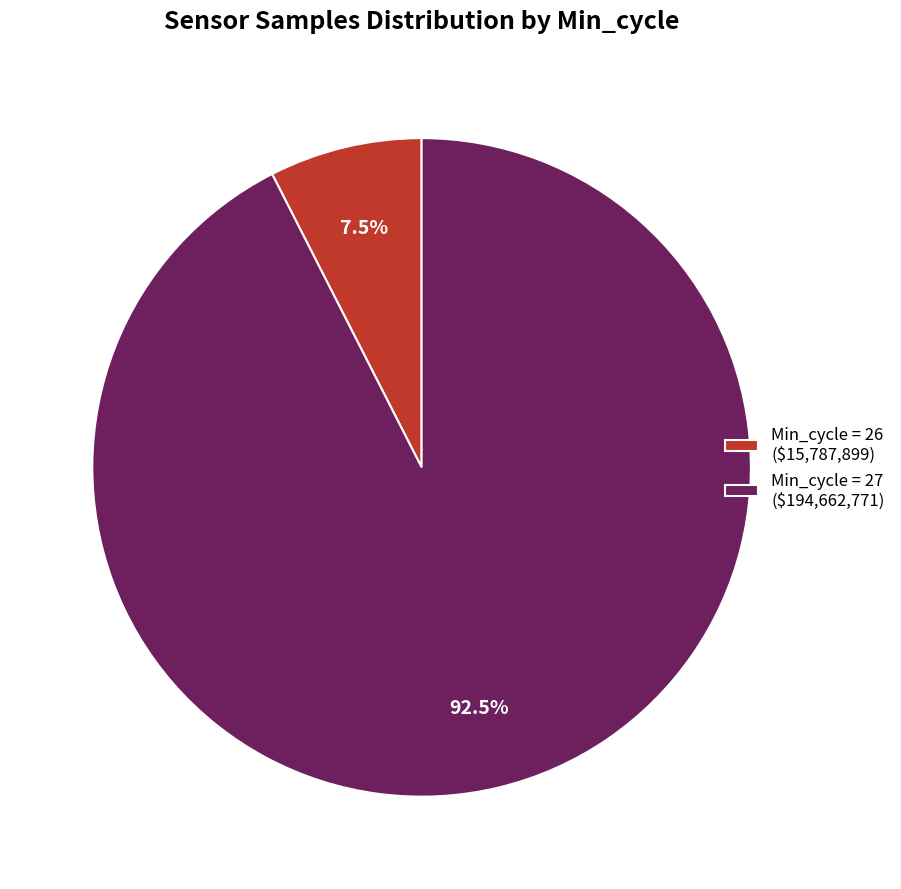

Is Min_cycle = 27 ($194,662,771) the majority of the pie?

Yes